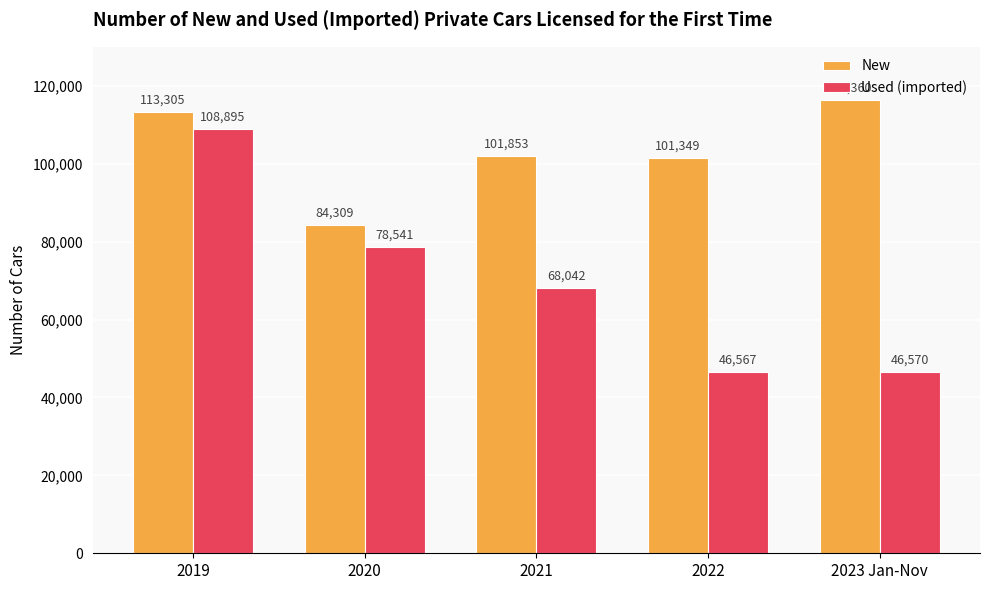

What is the sum of the New values at 2019 and 2020?

197614